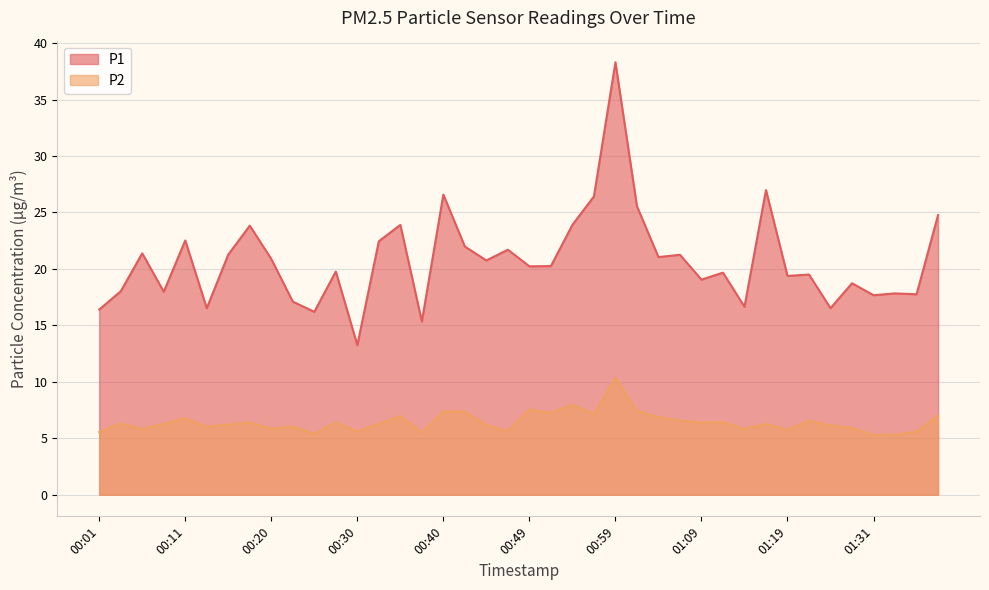

True or false: P1 and P2 intersect in this chart.

False